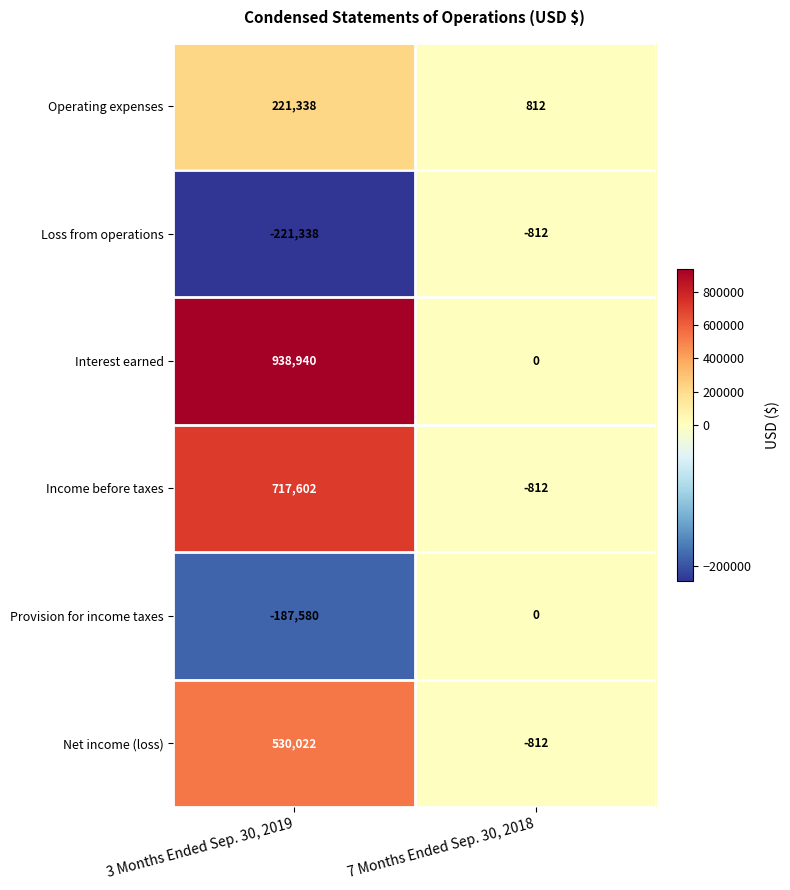

Is it true that Income before taxes equals 987054 at 3 Months Ended Sep. 30, 2019?

False